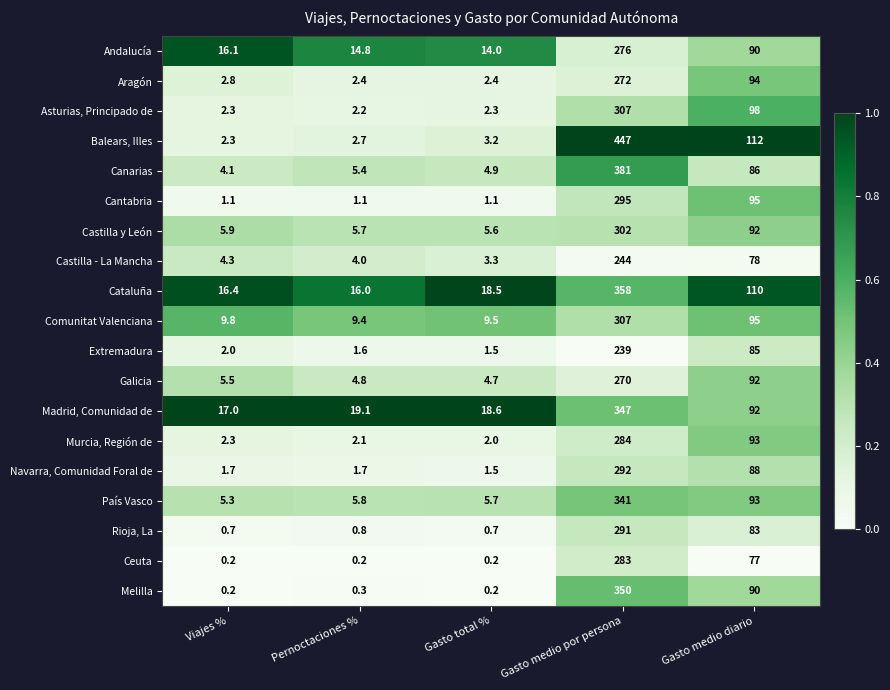

Read the Navarra, Comunidad Foral de value at Gasto medio por persona.

292.0